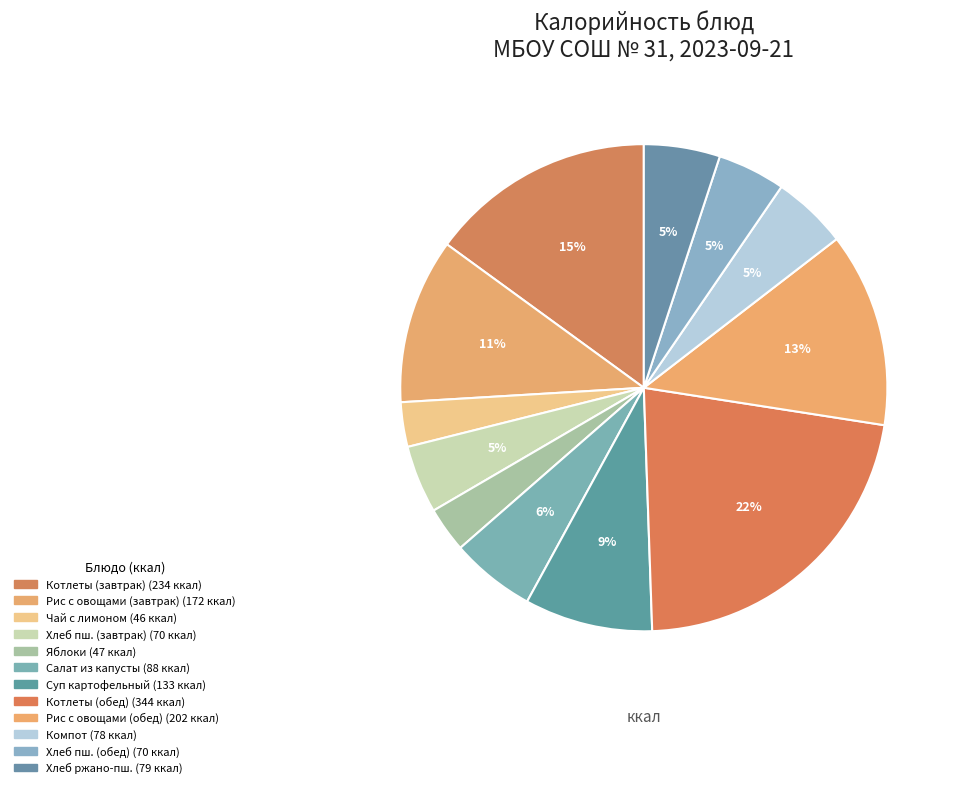

How many segments does this pie chart have?

12